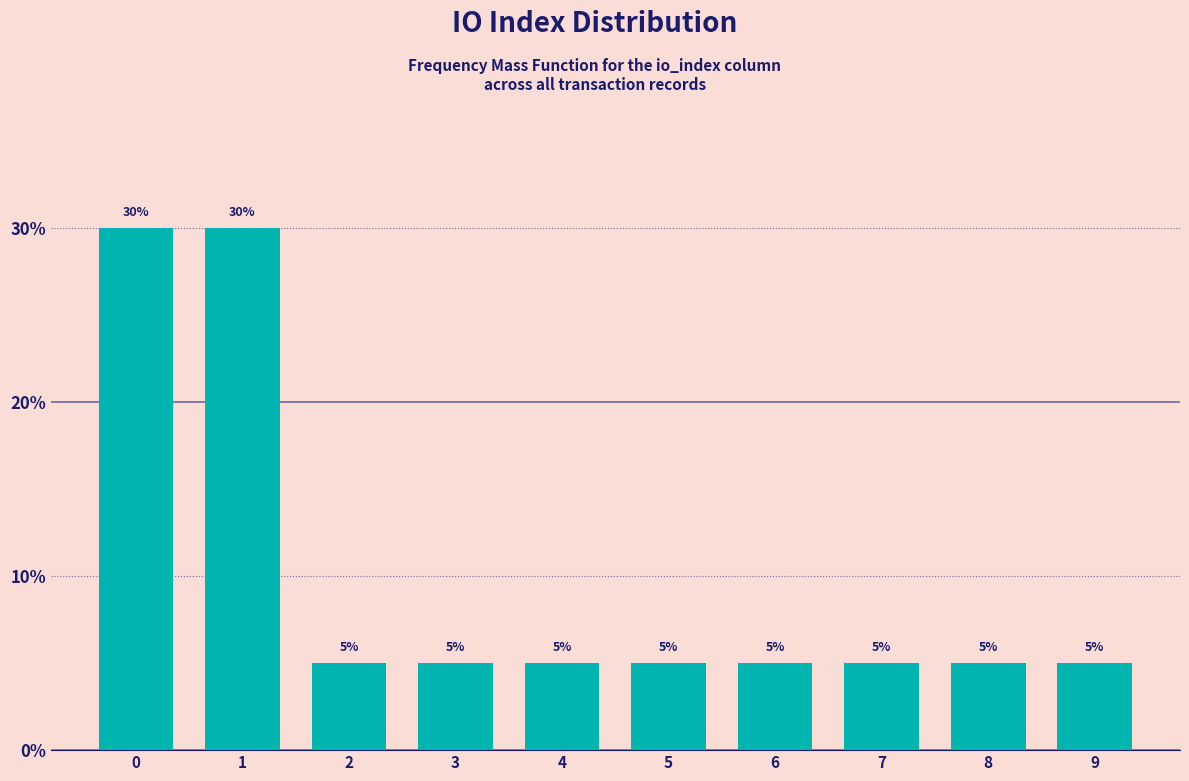

Reading left to right, extract all data points from this chart.

30	30	5	5	5	5	5	5	5	5